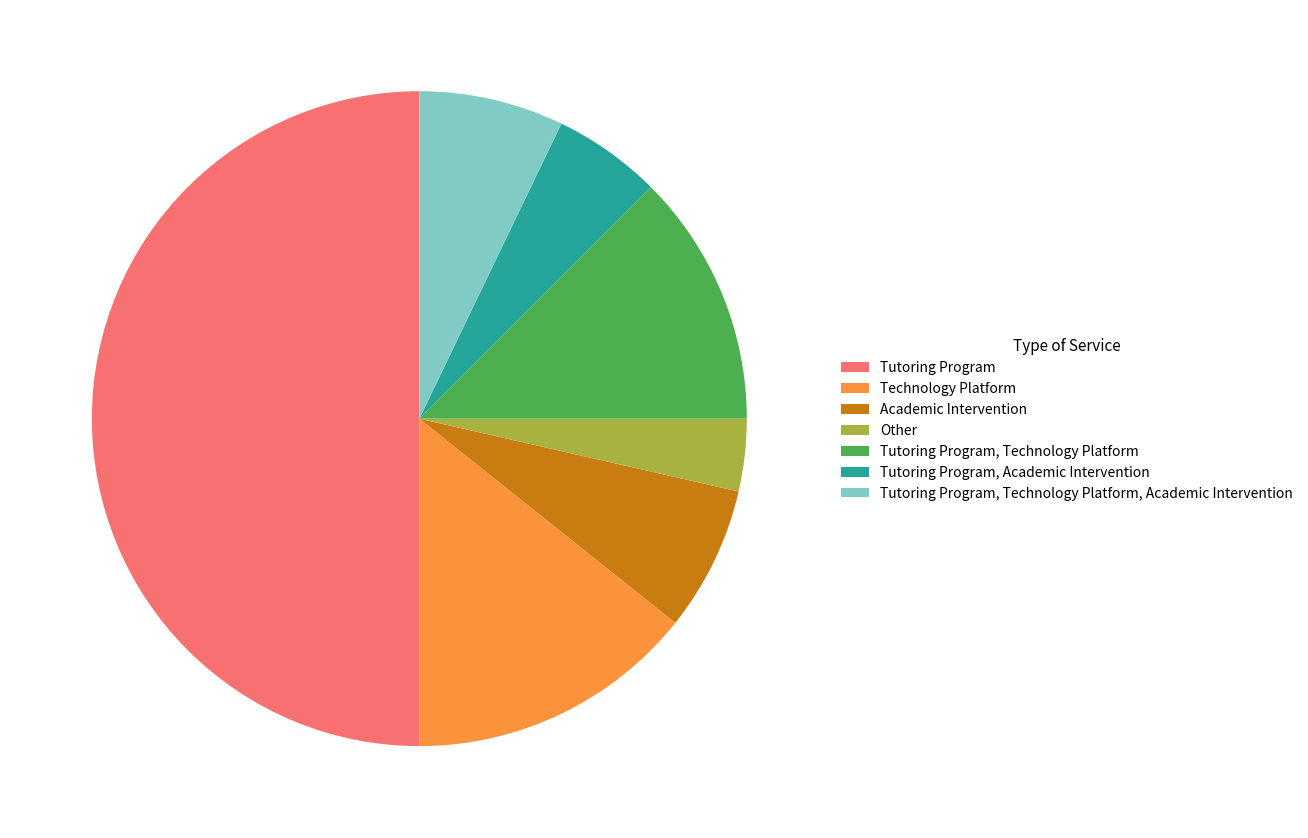

Is the sum of Academic Intervention and Tutoring Program, Technology Platform, Academic Intervention greater than half?

No